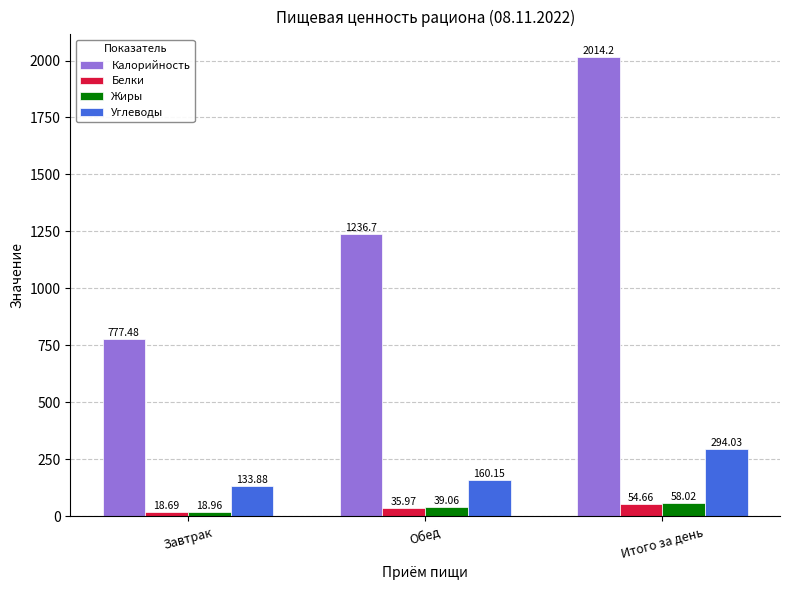

Reading right to left, transcribe all the data shown in this chart.

Калорийность: Итого за день=2014.2	Обед=1236.7	Завтрак=777.5
Белки: Итого за день=54.7	Обед=36.0	Завтрак=18.7
Жиры: Итого за день=58.0	Обед=39.1	Завтрак=19.0
Углеводы: Итого за день=294.0	Обед=160.2	Завтрак=133.9